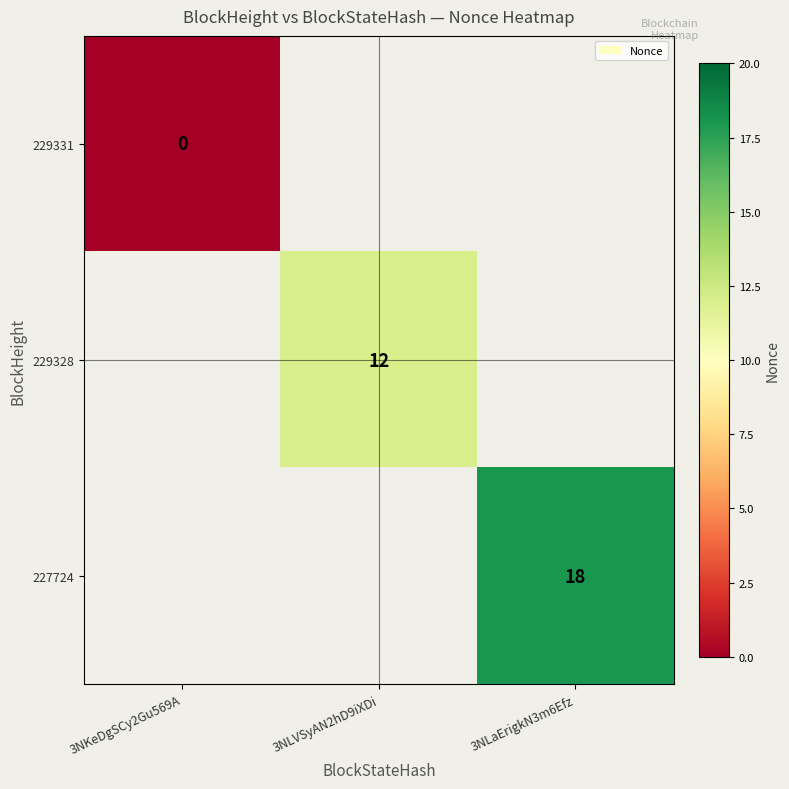

At which label is 229331 closest to 0?

3NKeDgSCy2Gu569A